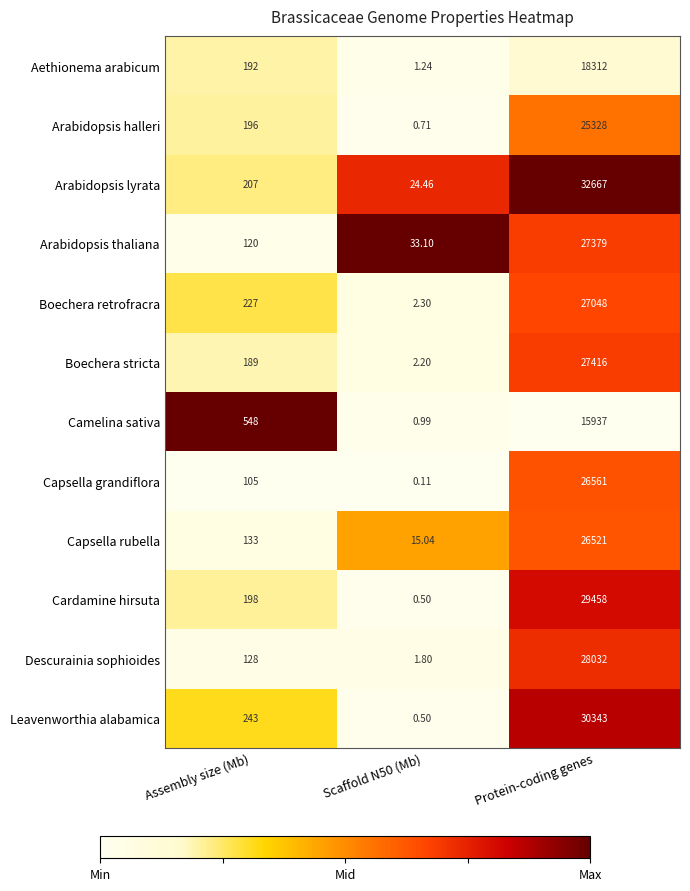

Which label corresponds to the largest value in the chart?

Protein-coding genes